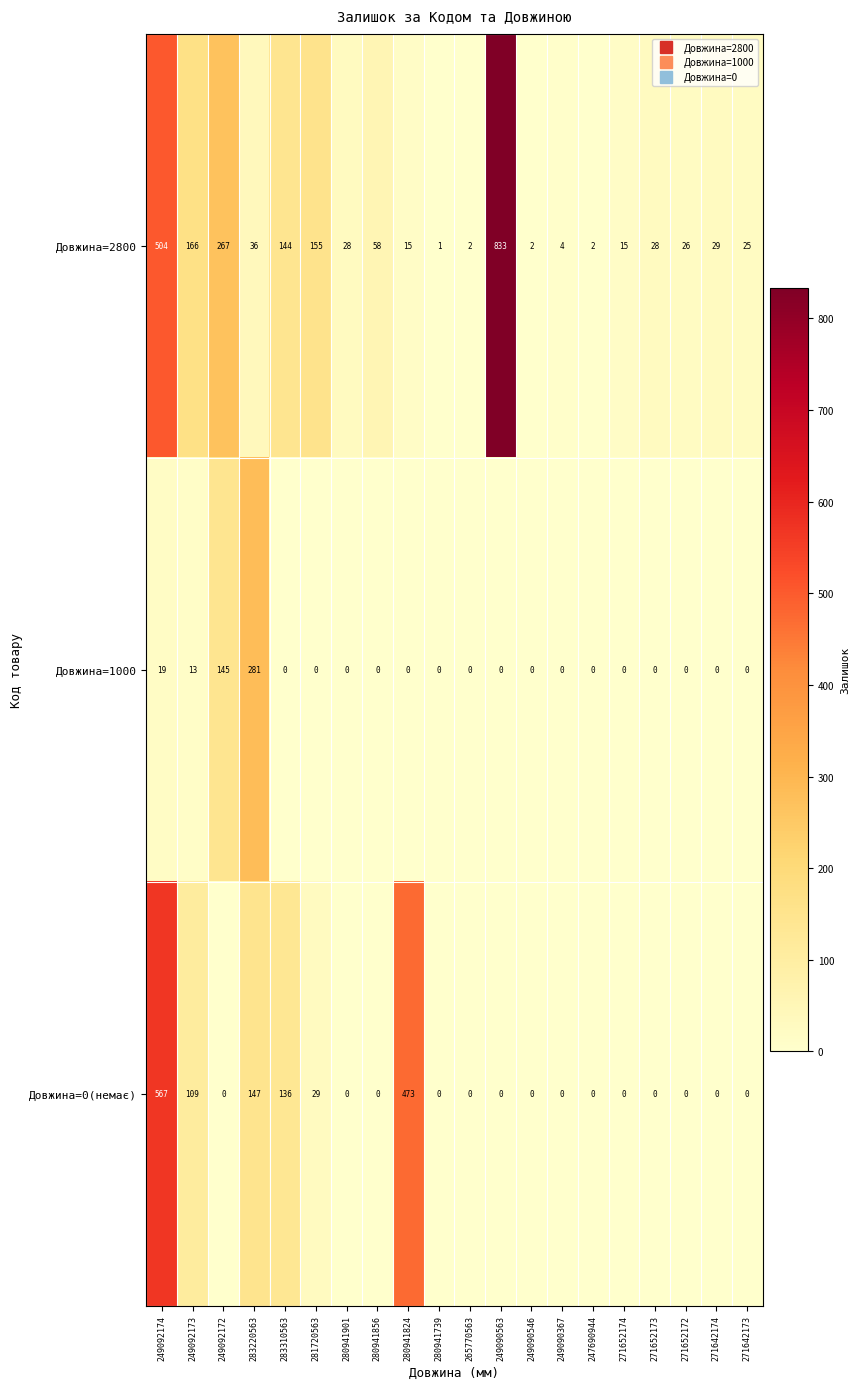

What is the spread (max minus min) of values at 271652172?

26